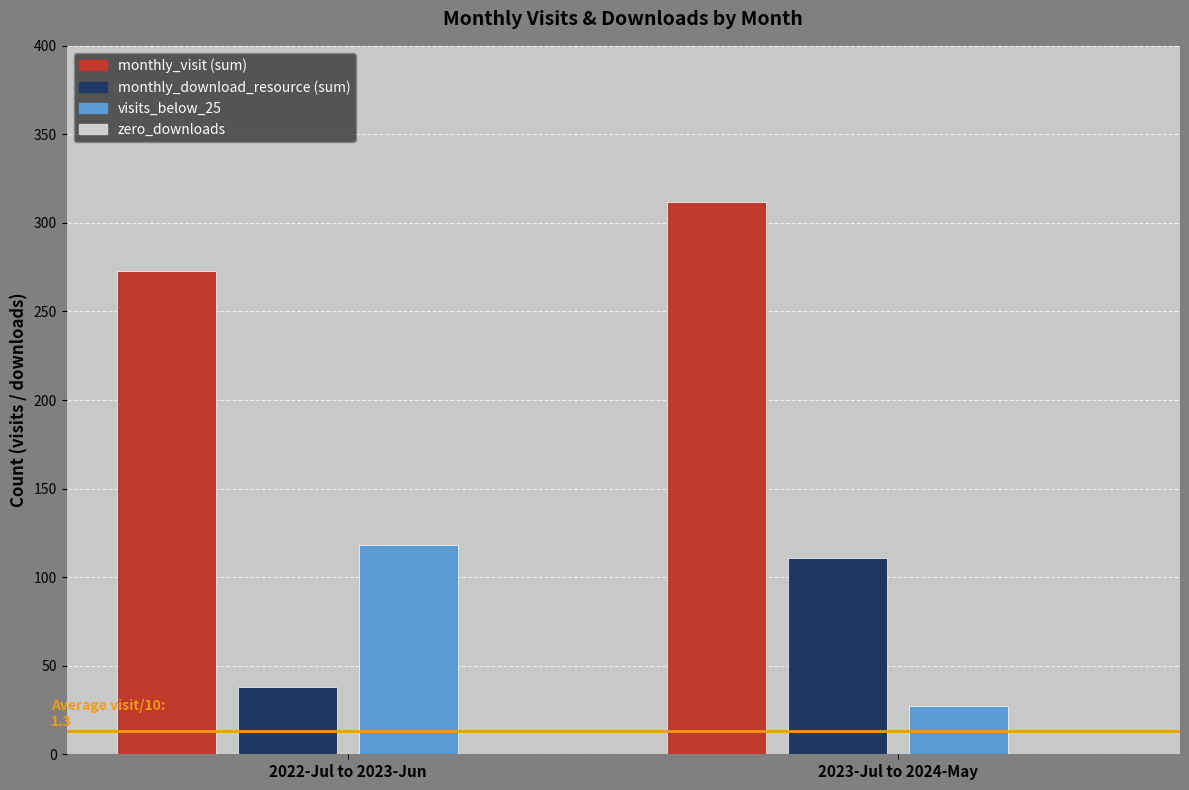

True or false: monthly_visit has a value of 31.2 at 2023-Jul to 2024-May.

True